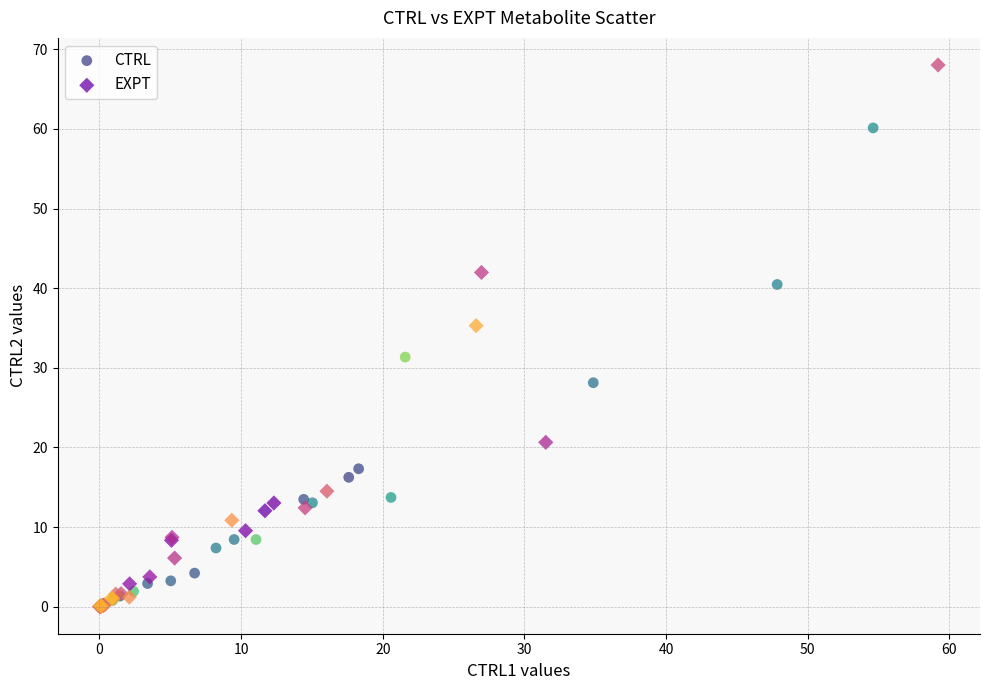

Which series has the widest spread of Y values?

EXPT